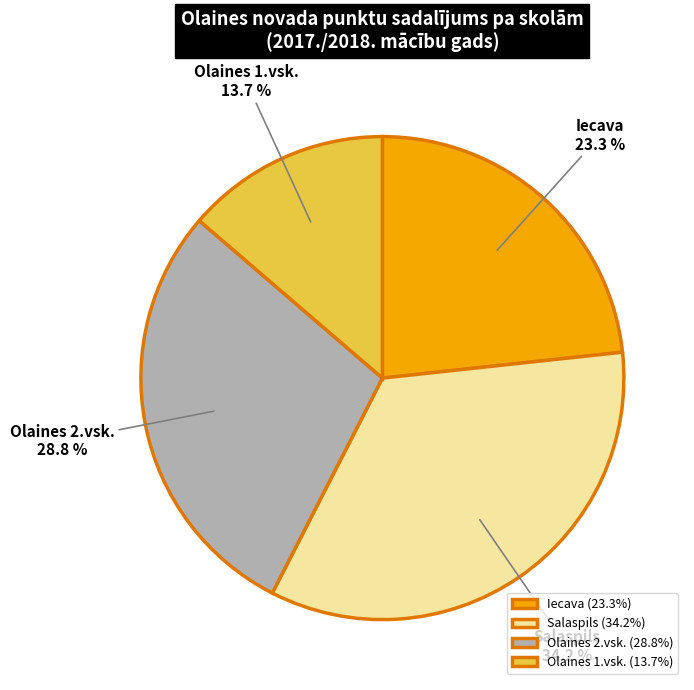

Does any single category account for the majority?

No